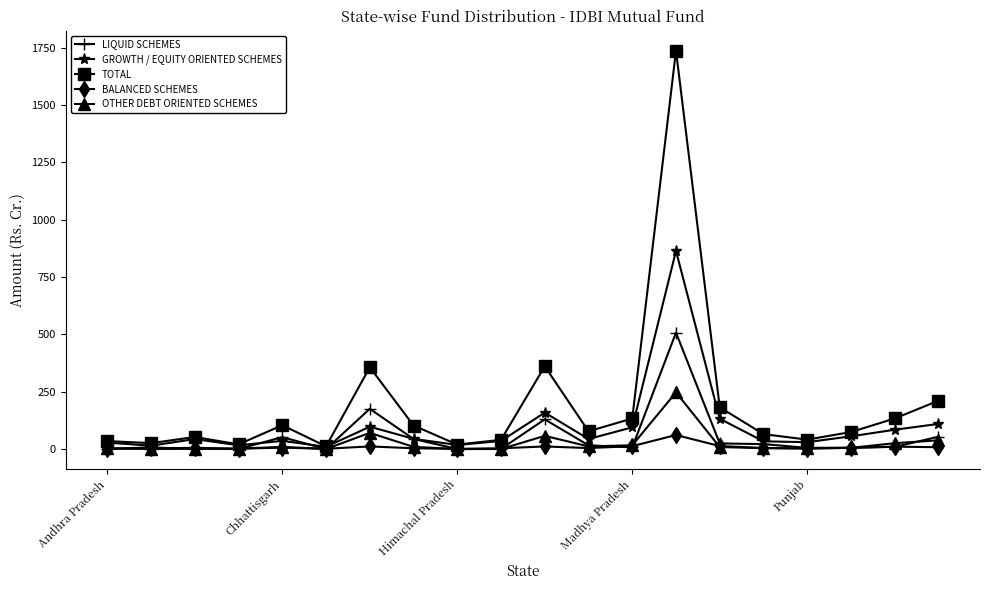

List the series in order of their peak value, highest first.

TOTAL, GROWTH / EQUITY ORIENTED SCHEMES, LIQUID SCHEMES, OTHER DEBT ORIENTED SCHEMES, BALANCED SCHEMES